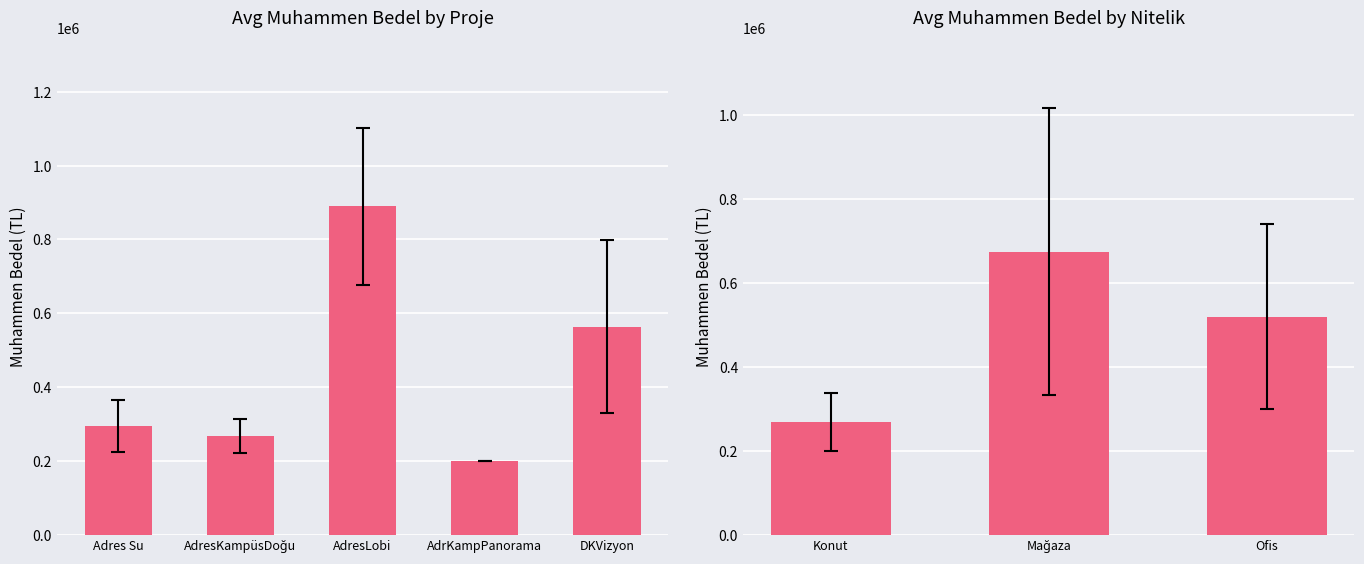

The value at Konut is 443598.9. True or false?

False